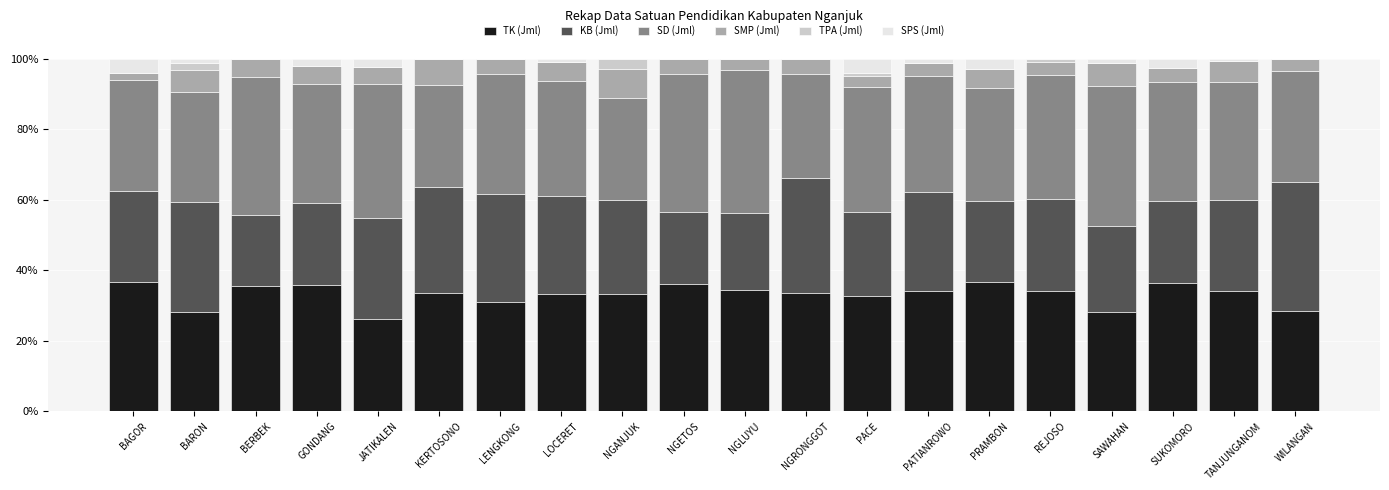

Count the number of data series in this chart.

6